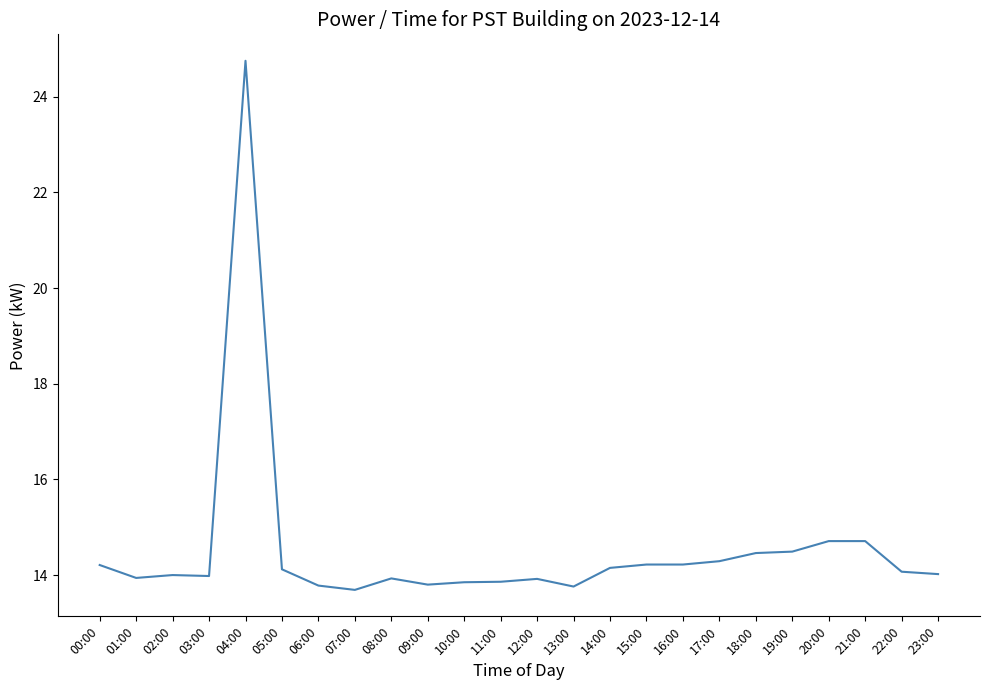

True or false: the data shows 24.8 at 04:00.

True